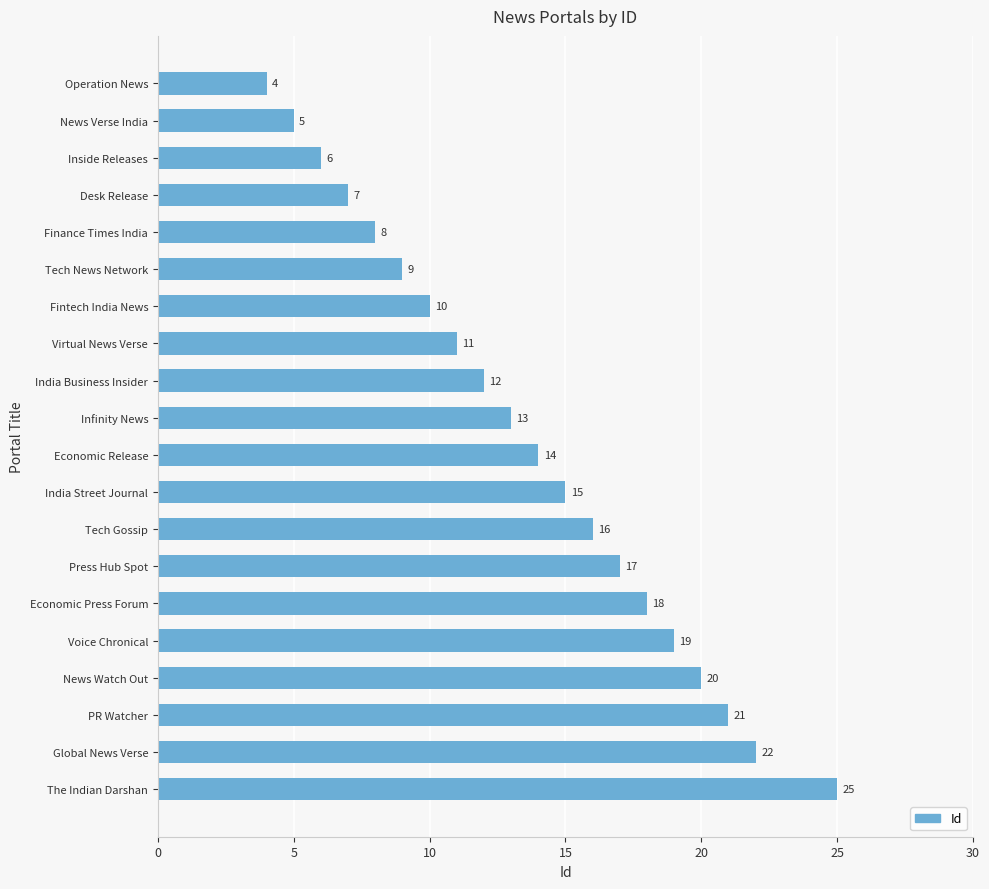

Reading top to bottom, extract all data points from this chart.

Operation News=4	News Verse India=5	Inside Releases=6	Desk Release=7	Finance Times India=8	Tech News Network=9	Fintech India News=10	Virtual News Verse=11	India Business Insider=12	Infinity News=13	Economic Release=14	India Street Journal=15	Tech Gossip=16	Press Hub Spot=17	Economic Press Forum=18	Voice Chronical=19	News Watch Out=20	PR Watcher=21	Global News Verse=22	The Indian Darshan=25